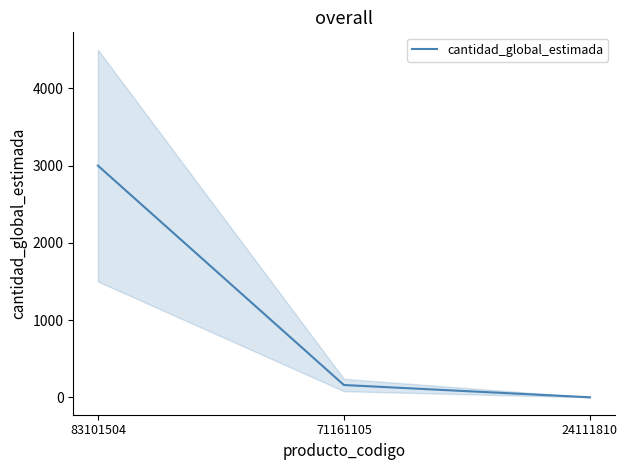

What is the average value?

1054